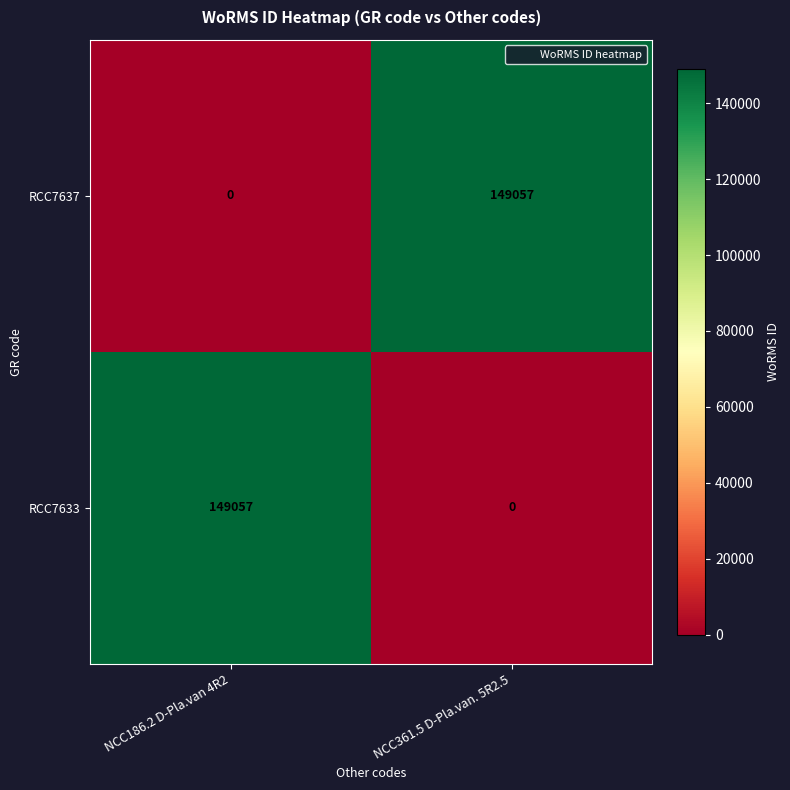

Count the number of data series in this chart.

2